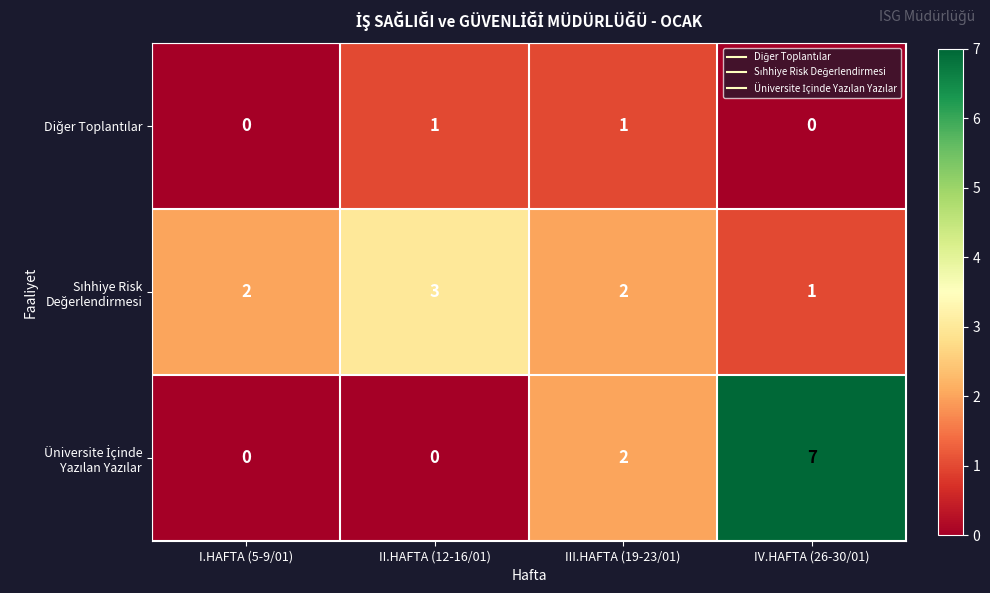

How many categories are shown in the chart?

4